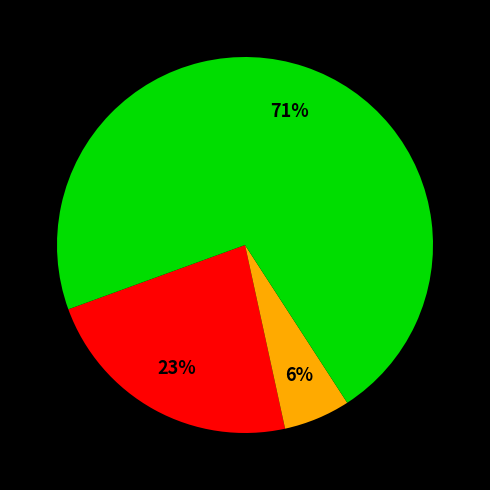

To the nearest percent, what is the average slice percentage?

33%